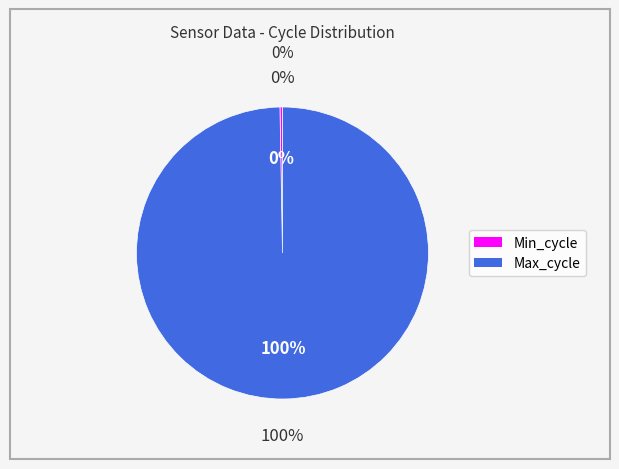

Rank the categories by value from highest to lowest.

Max_cycle, Min_cycle